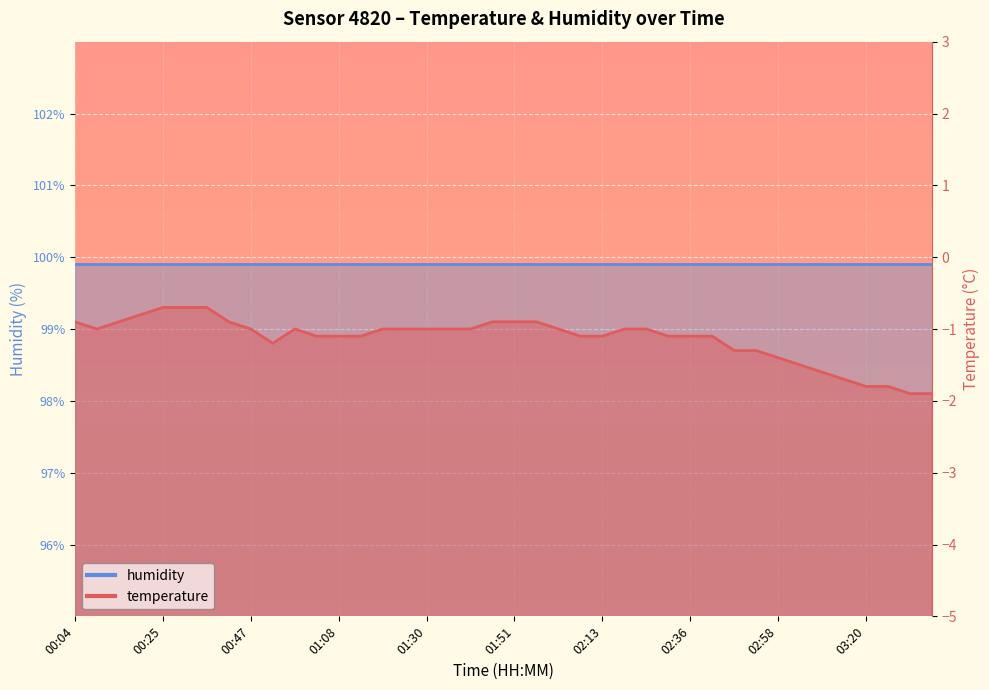

Rank the categories by value from lowest to highest.

03:31, 03:36, 03:20, 03:25, 03:14, 03:08, 03:03, 02:58, 02:47, 02:52, 00:52, 01:03, 01:08, 01:14, 02:08, 02:13, 02:30, 02:36, 02:41, 00:09, 00:47, 00:57, 01:19, 01:24, 01:30, 01:35, 01:40, 02:02, 02:19, 02:24, 00:04, 00:14, 00:41, 01:46, 01:51, 01:57, 00:20, 00:25, 00:31, 00:36